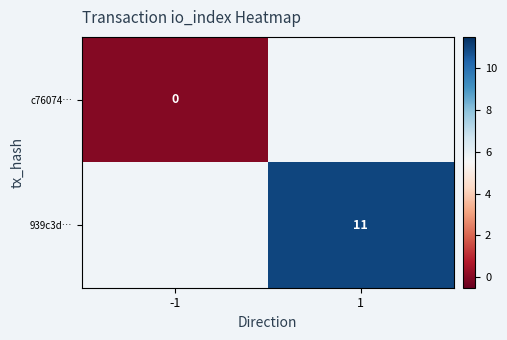

At how many categories does at least one series exceed 3?

1